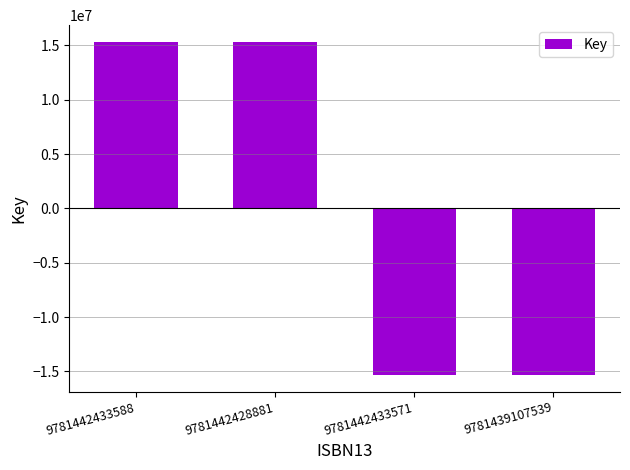

Where does the data first go above 15337619?

9781442433588